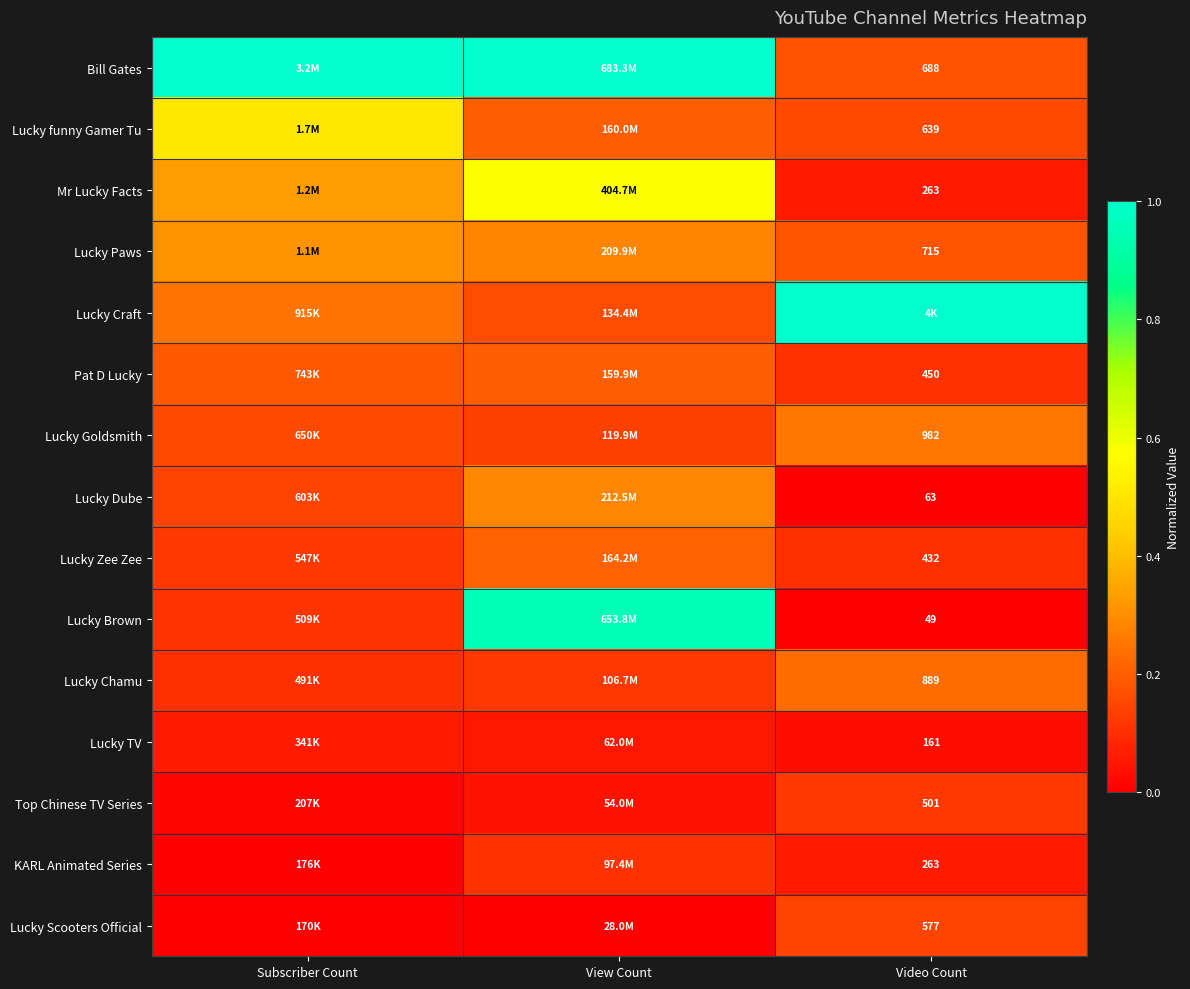

Is the value of KARL Animated Series at Video Count greater than the value of Lucky Zee Zee at Video Count?

No